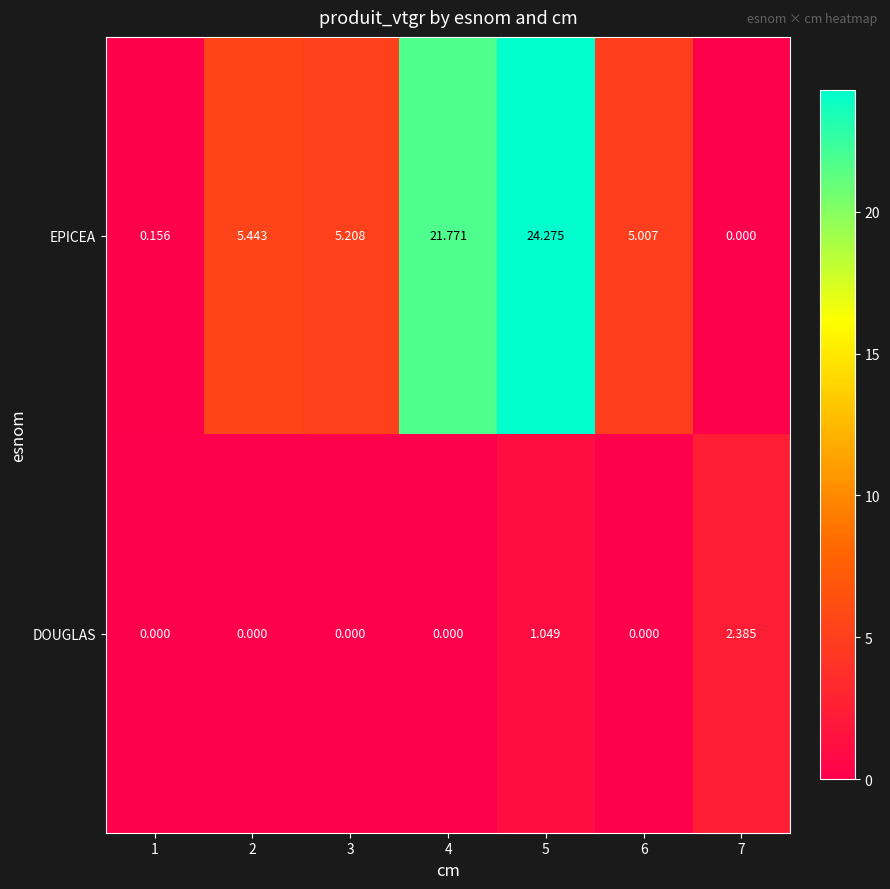

Rank the series by their maximum value, from lowest to highest.

DOUGLAS, EPICEA